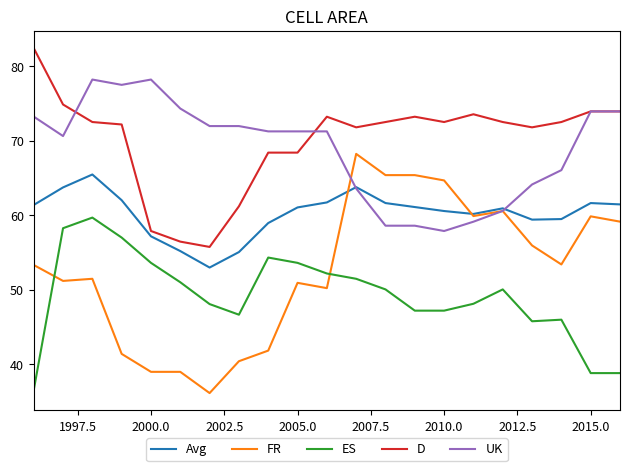

True or false: ES and FR cross at least once.

True